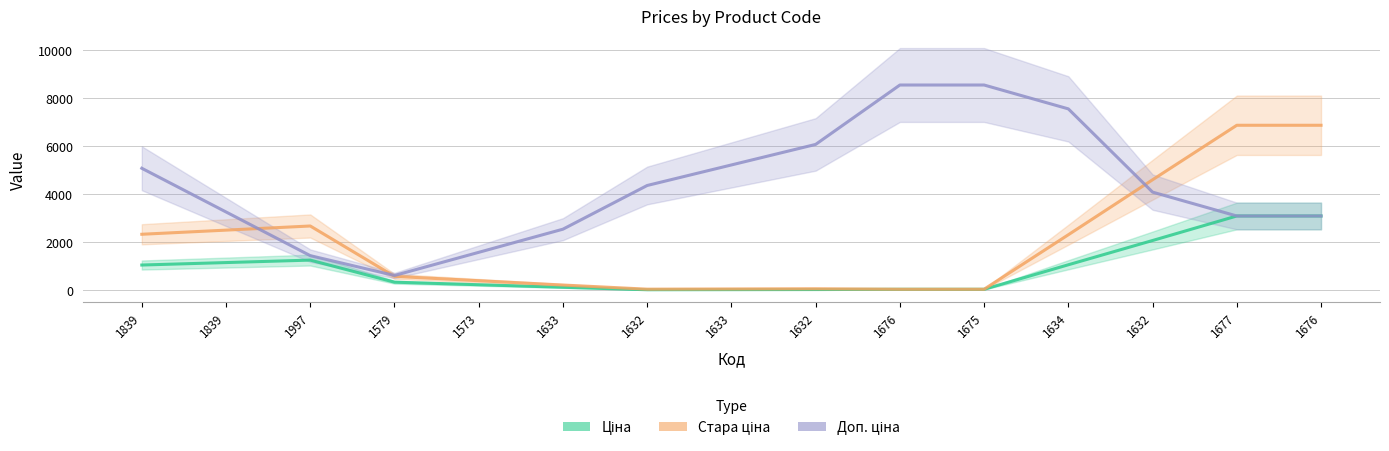

Reading right to left, list all the values displayed in this chart.

Ціна: 3091.2	3091.2	2069.8	1059.4	38.0	38.0	27.0	23.2	19.4	121.9	228.1	334.4	1253.4	1150.9	1048.4
Стара ціна: 6869.4	6869.4	4599.6	2309.8	40.0	40.0	60.0	51.5	43.1	215.3	395.9	576.6	2674.2	2502.0	2329.8
Доп. ціна: 3091.0	3091.0	4084.7	7552.1	8545.8	8545.8	6072.0	5216.7	4361.3	2541.7	1577.3	613.0	1439.0	3258.7	5078.3